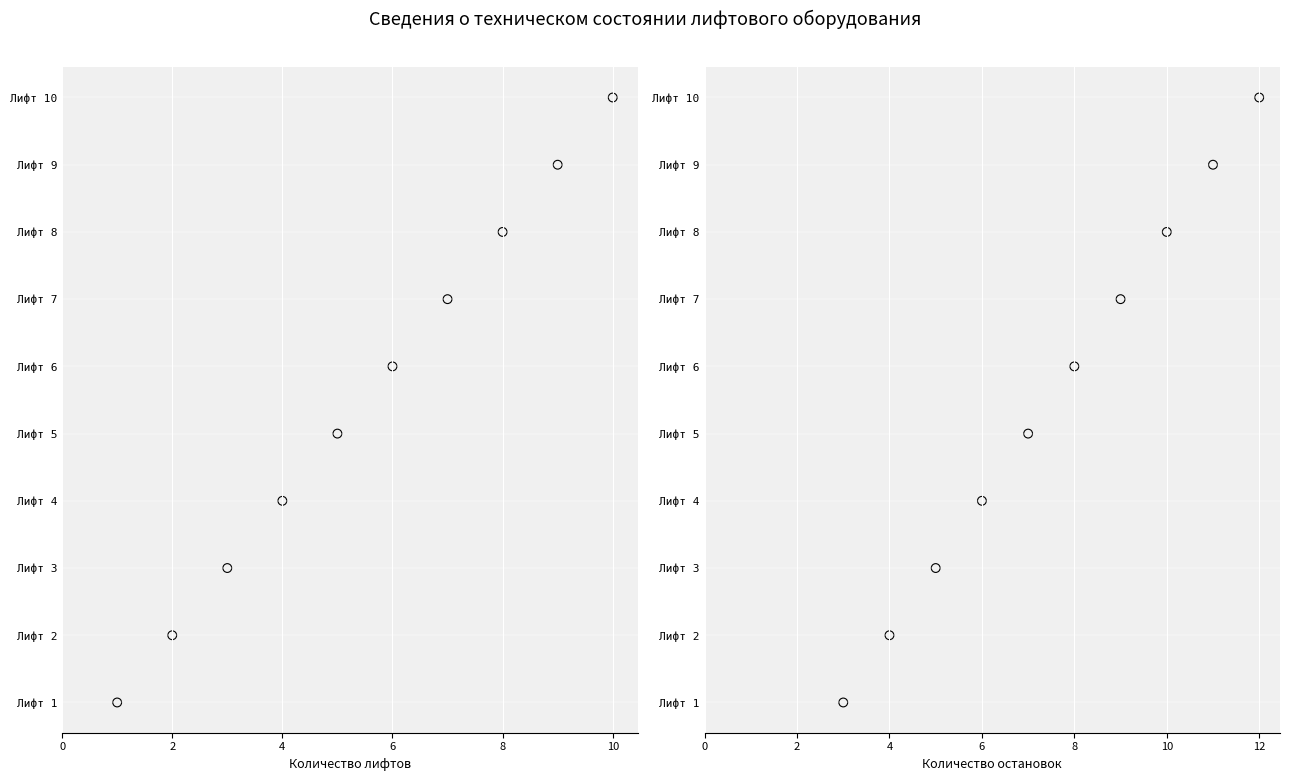

Which series has the widest spread of Y values?

Количество лифтов